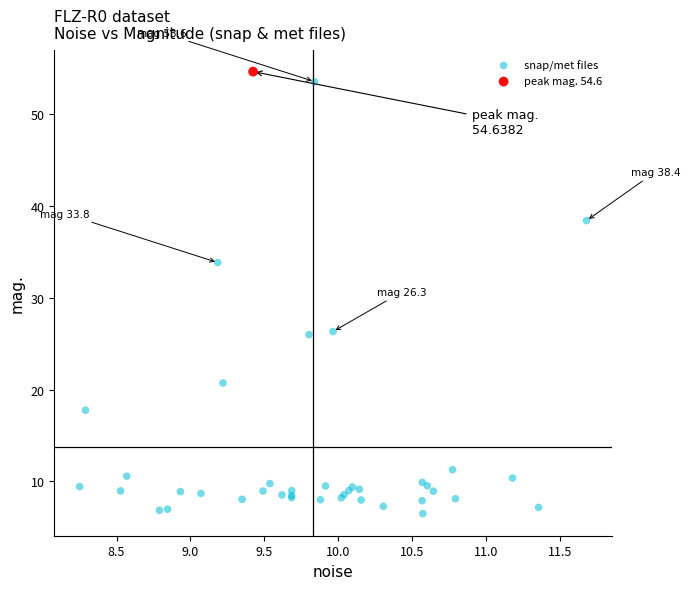

What are all the series names shown in the legend?

snap/met files, peak mag. 54.6